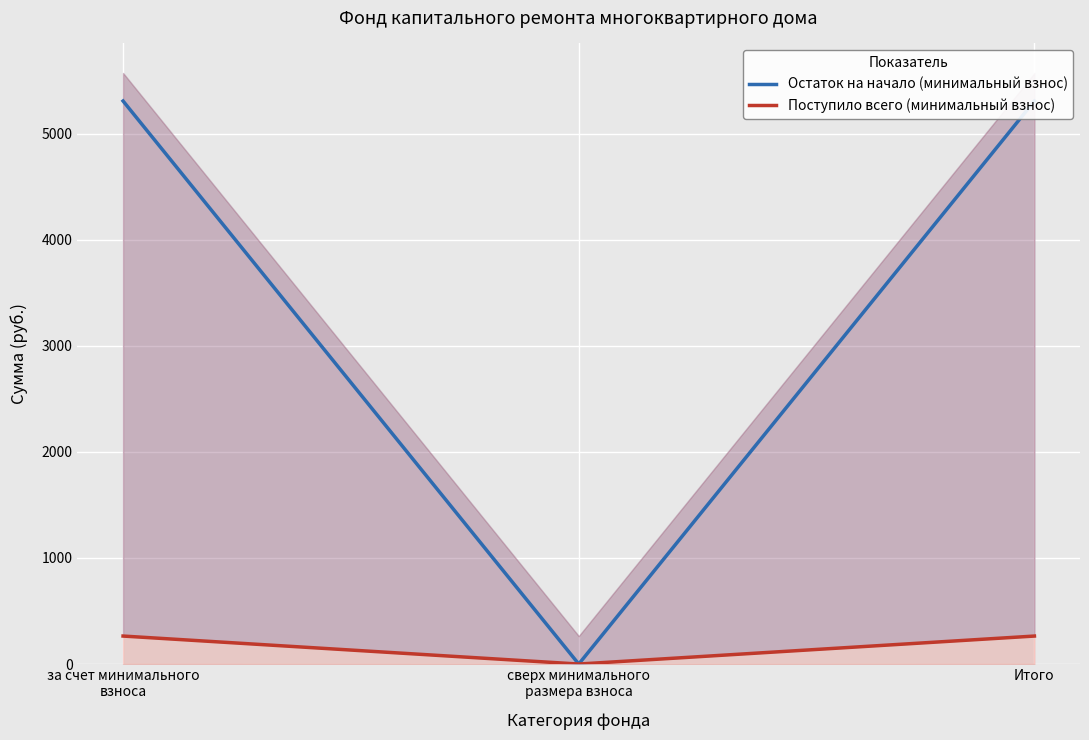

What are all the series names shown in the legend?

Остаток на начало (минимальный взнос), Поступило всего (минимальный взнос)